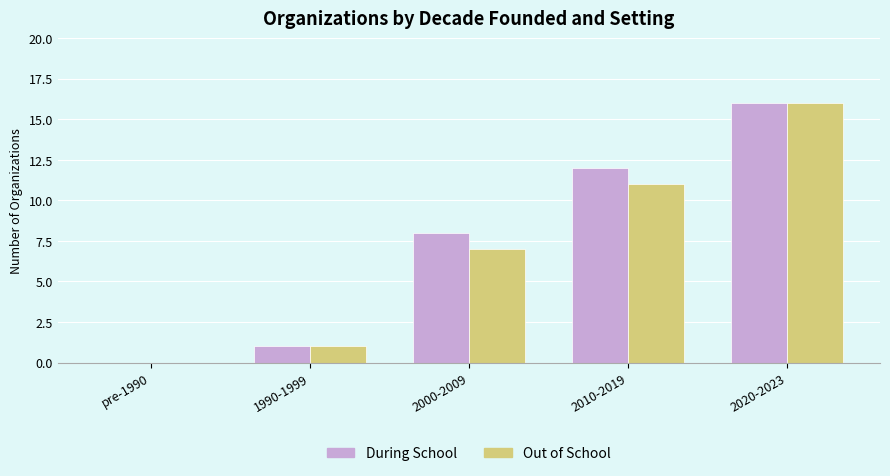

Does the chart contain stacked bars?

No